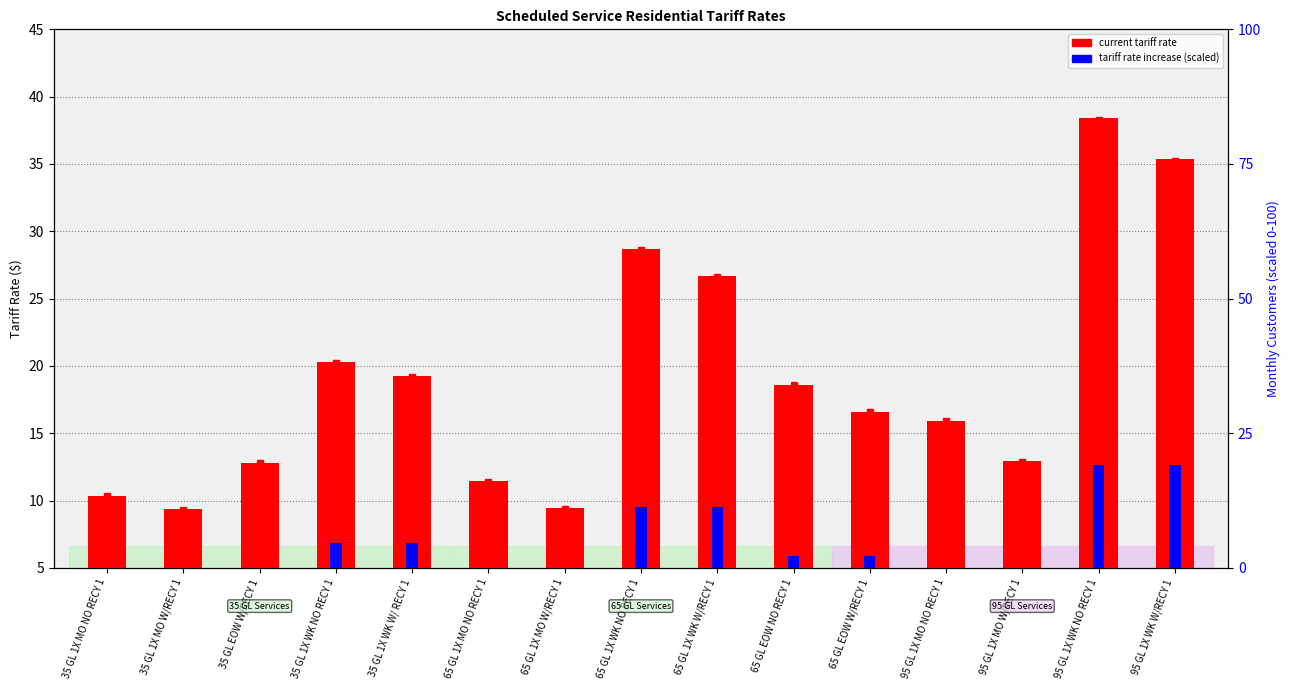

Where is current tariff rate nearest to the value 23?

35 GL 1X WK NO RECY 1